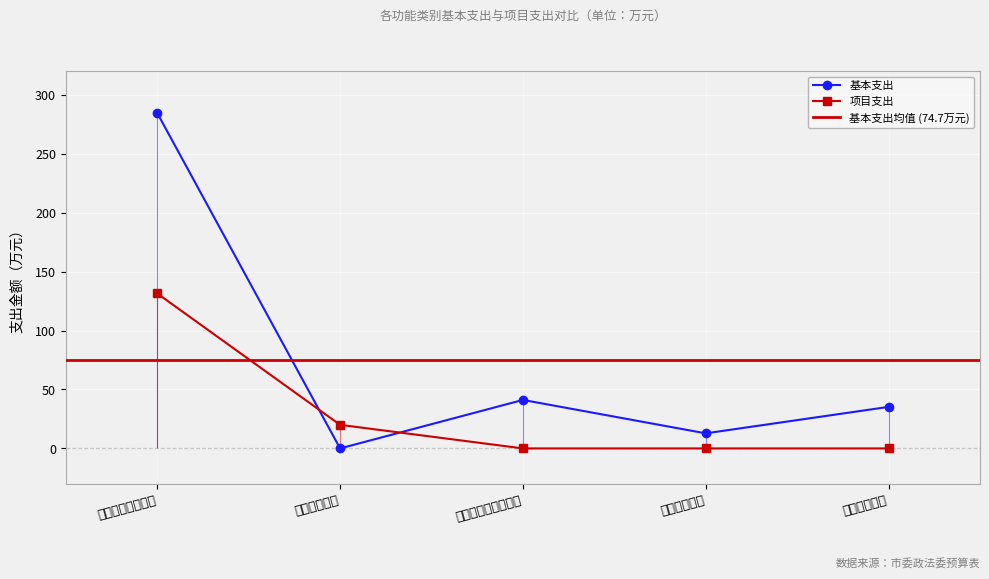

The value of 基本支出 at 住房保障支出 is 60.3. True or false?

False